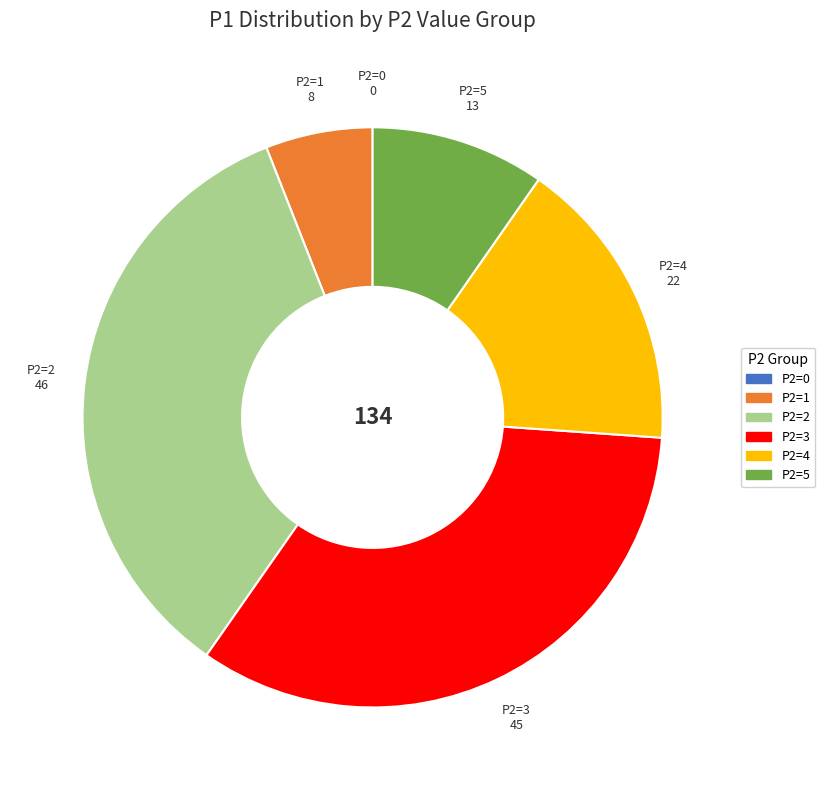

True or false: P2=1 accounts for 6% of the total.

True